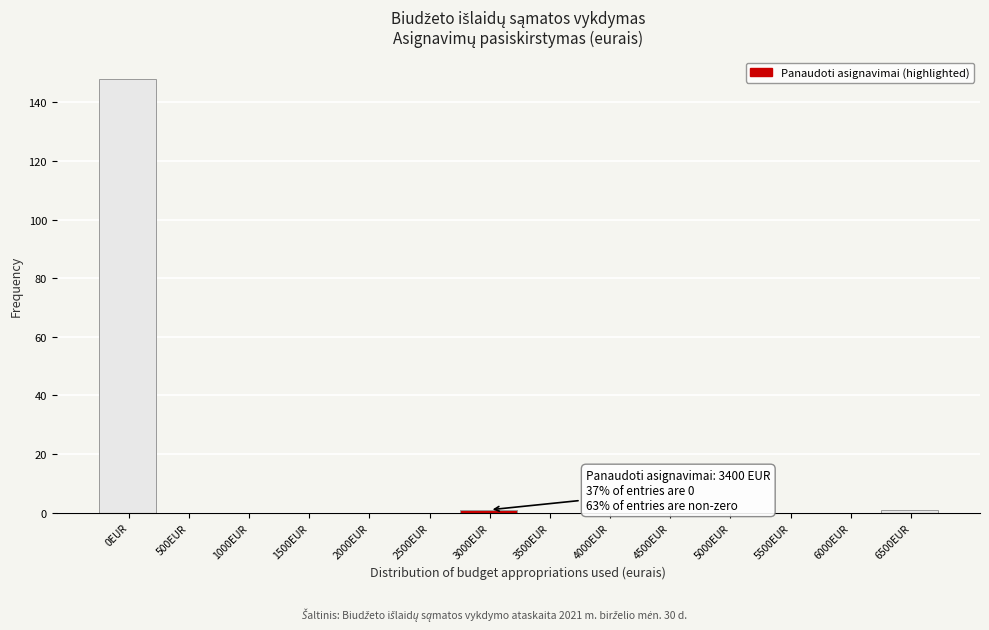

Reading left to right, extract all data points from this chart.

0EUR=148	500EUR=0	1000EUR=0	1500EUR=0	2000EUR=0	2500EUR=0	3000EUR=1	3500EUR=0	4000EUR=0	4500EUR=0	5000EUR=0	5500EUR=0	6000EUR=0	6500EUR=1